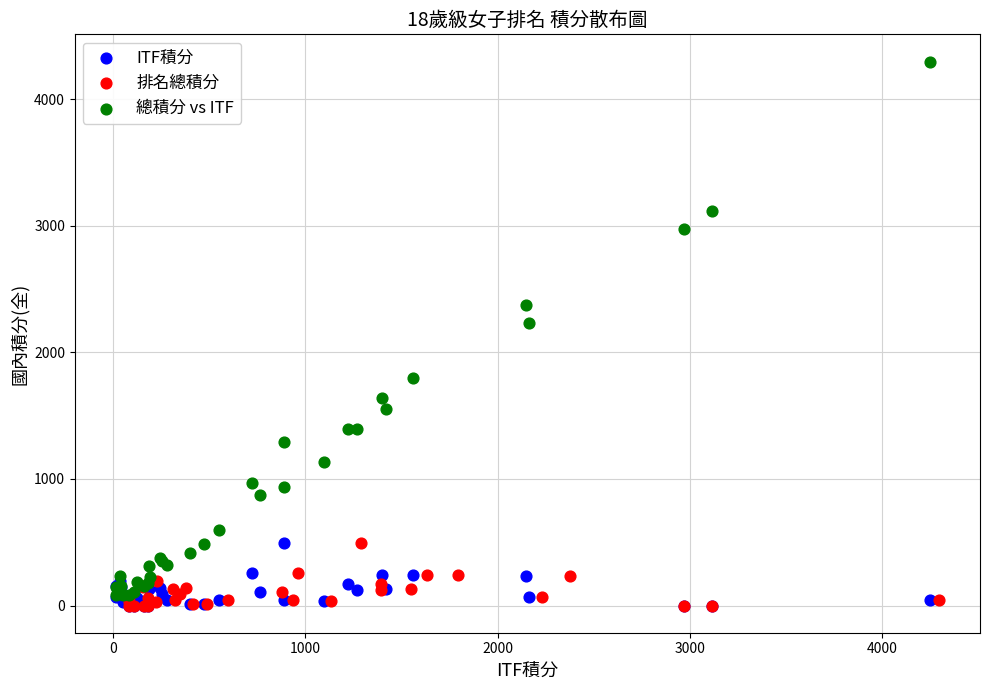

Which series has the widest spread of Y values?

總積分 vs ITF